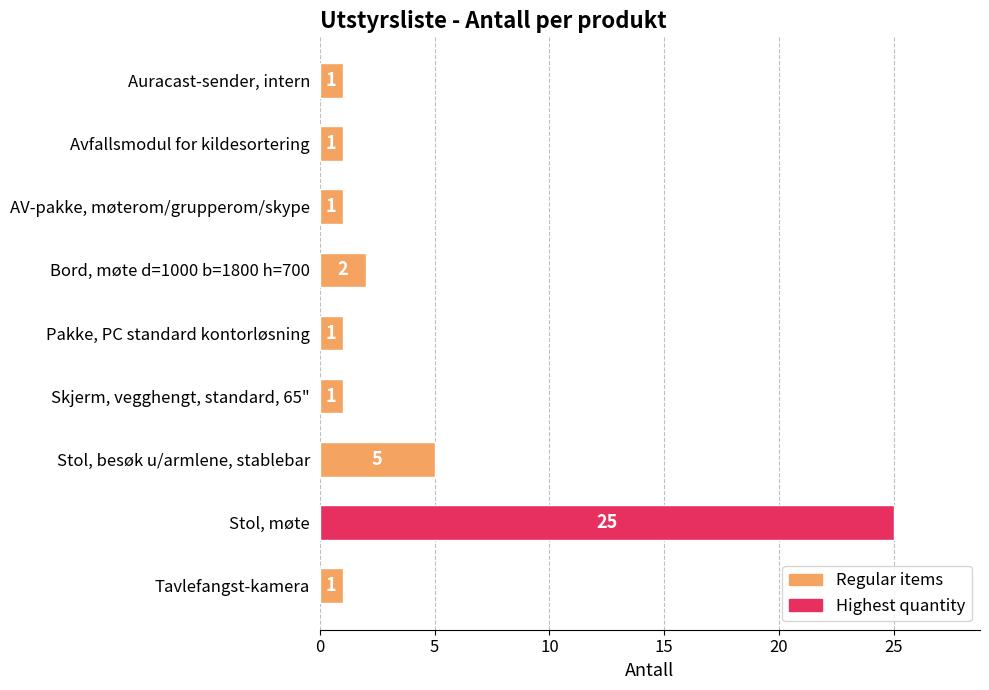

What is the difference between the maximum and minimum values?

24